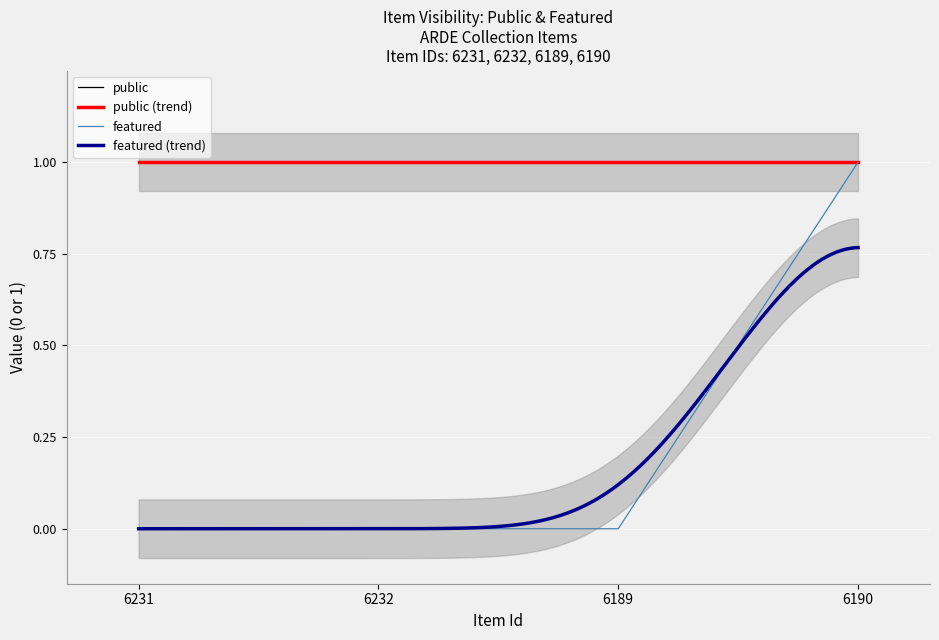

What is the label of the 2nd point from the left?

6232